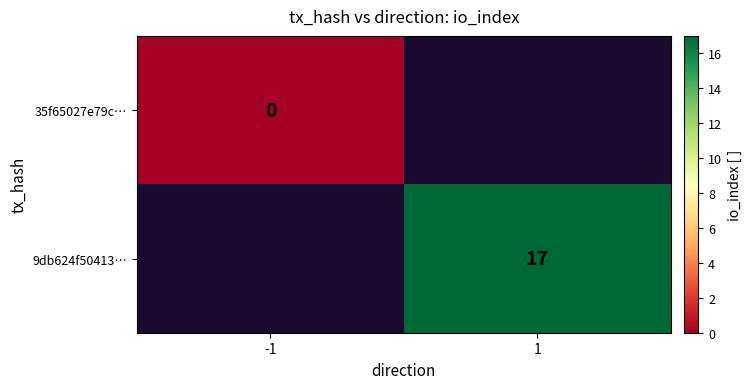

Is it true that 9db624f50413… equals 17 at 1?

True